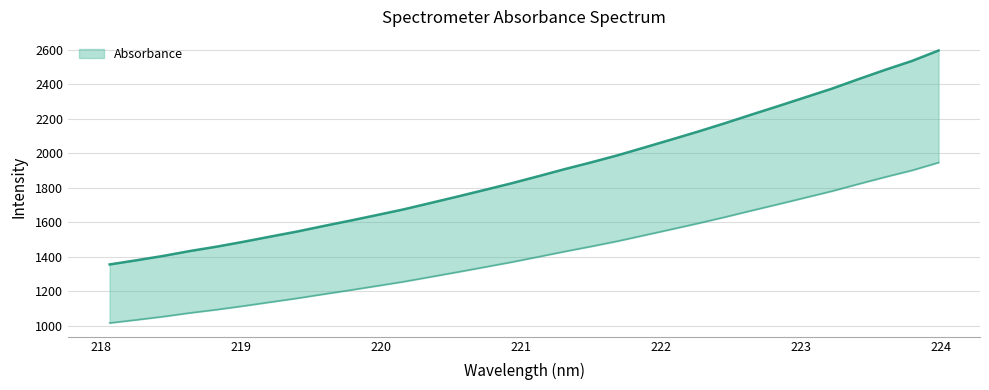

What is the difference between the maximum and minimum values?

1239.7